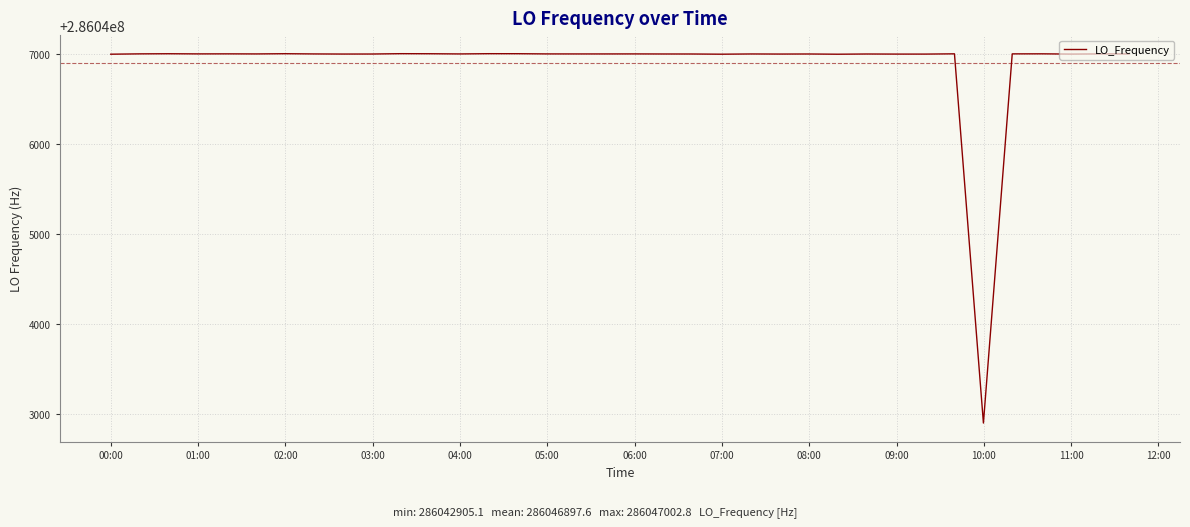

What is the minimum value shown in the chart?

286042905.1